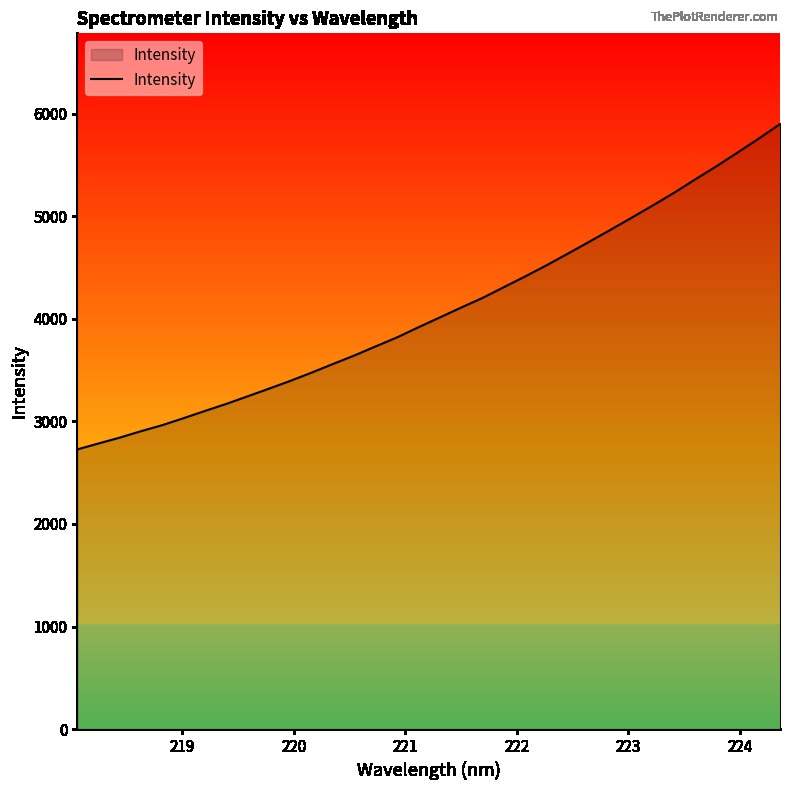

What is the difference between the maximum and minimum values?

3173.1